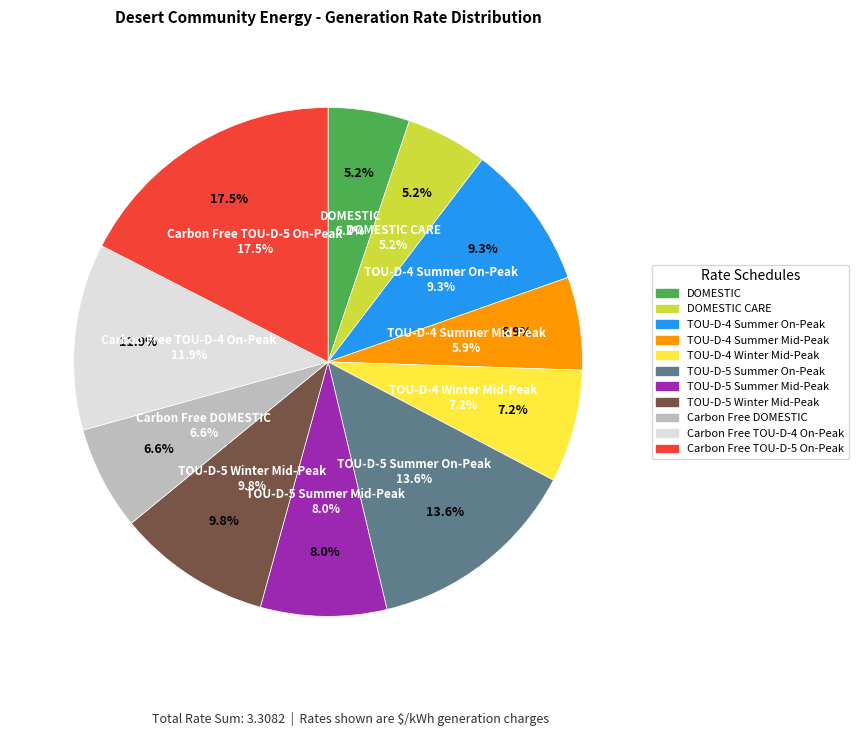

How much of the chart is everything except TOU-D-5 Summer On-Peak?

86.4%